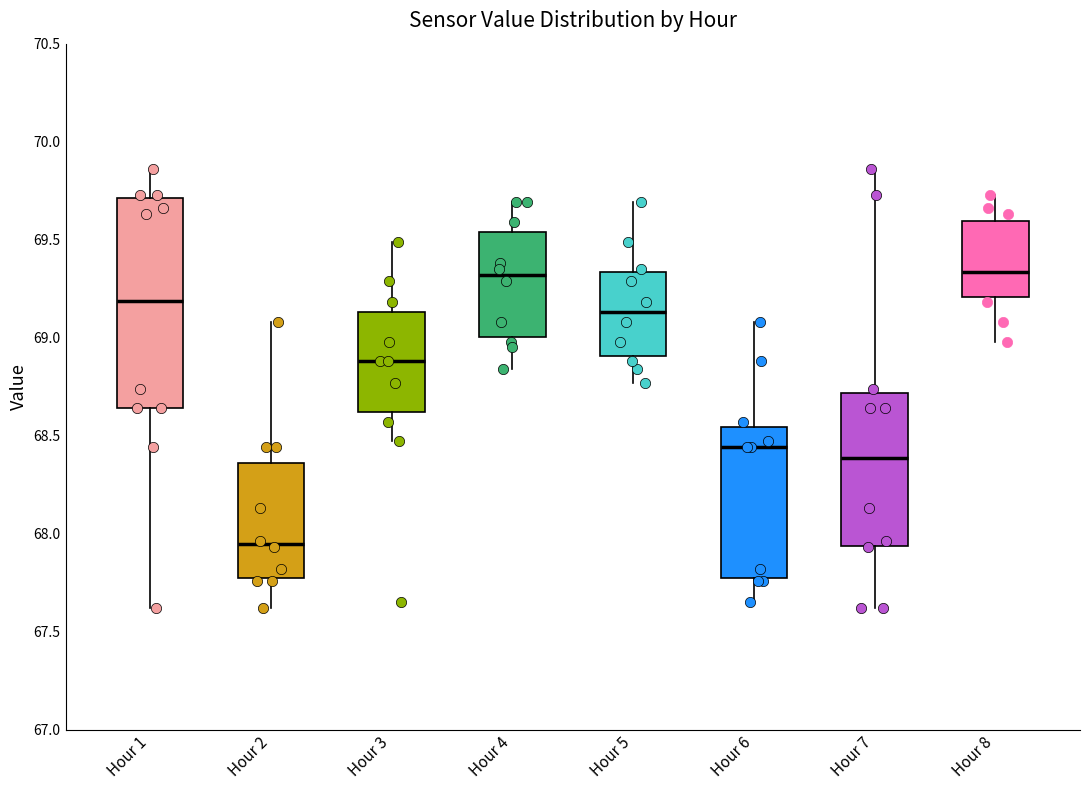

Reading left to right, read every box against the y-axis: the position of its median line, the range the box covers, and the ends of its whiskers. The values are not printed on the chart, so give them approximately, as read against the axis.

Hour 1: median 69.20, box 68.65 to 69.70, whiskers 67.60 to 69.85
Hour 2: median 67.95, box 67.80 to 68.35, whiskers 67.60 to 69.10
Hour 3: median 68.90, box 68.60 to 69.15, whiskers 68.45 to 69.50
Hour 4: median 69.30, box 69.00 to 69.55, whiskers 68.85 to 69.70
Hour 5: median 69.15, box 68.90 to 69.35, whiskers 68.75 to 69.70
Hour 6: median 68.45, box 67.80 to 68.55, whiskers 67.65 to 69.10
Hour 7: median 68.40, box 67.95 to 68.70, whiskers 67.60 to 69.85
Hour 8: median 69.35, box 69.20 to 69.60, whiskers 69.00 to 69.75